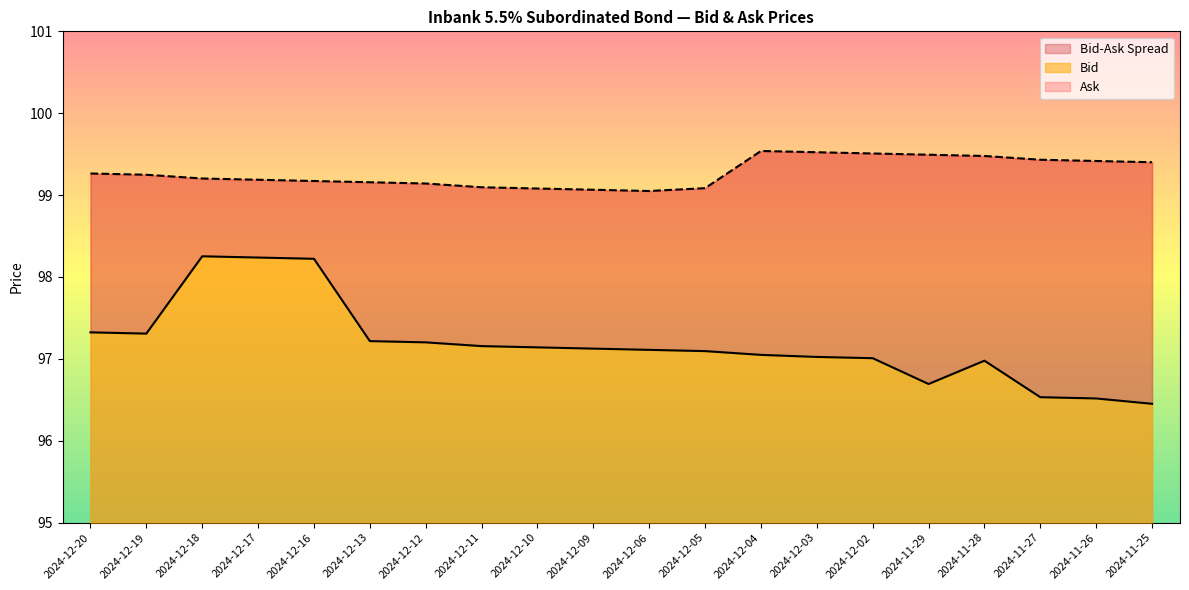

Which category has the highest value in the Ask series?

2024-12-04